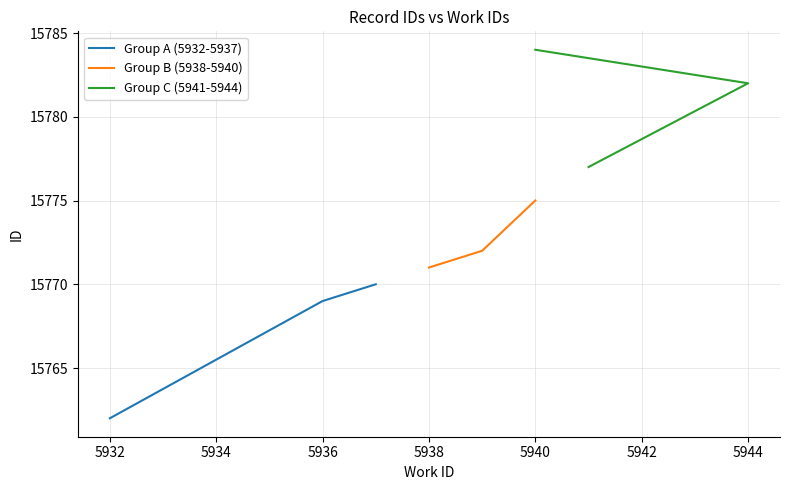

List the series in order of their overall mean, lowest first.

Group A (5932-5937), Group B (5938-5940), Group C (5941-5944)